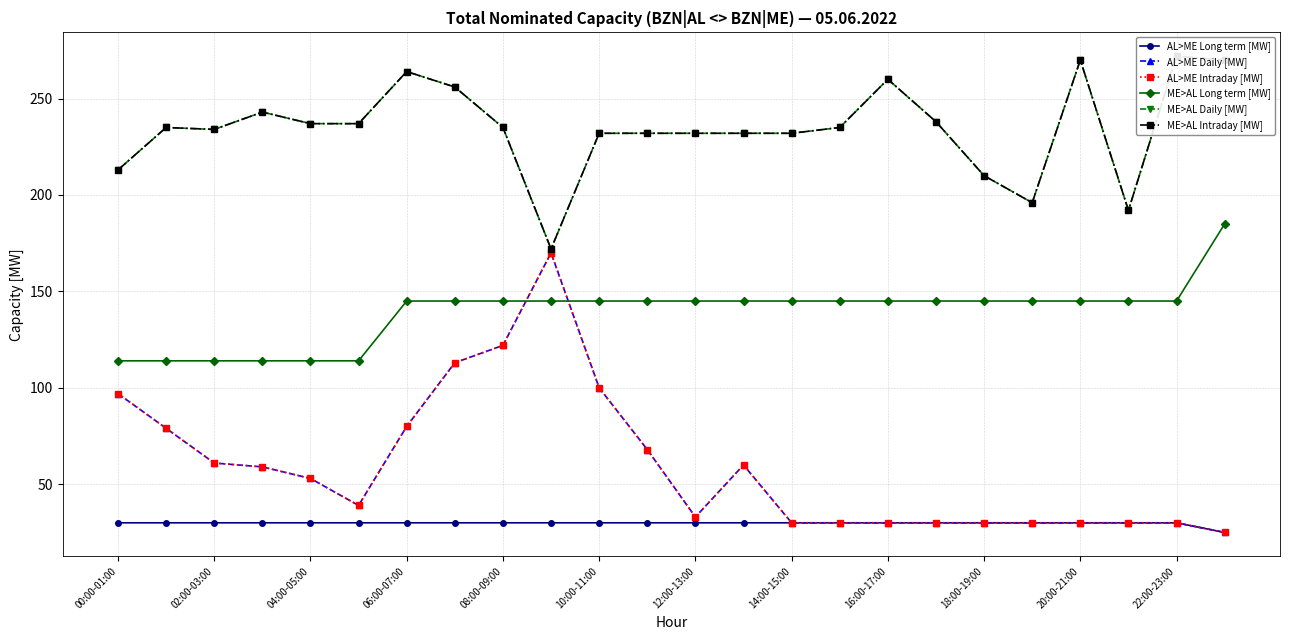

Between 18:00-19:00 and 02:00-03:00, which is larger?

18:00-19:00